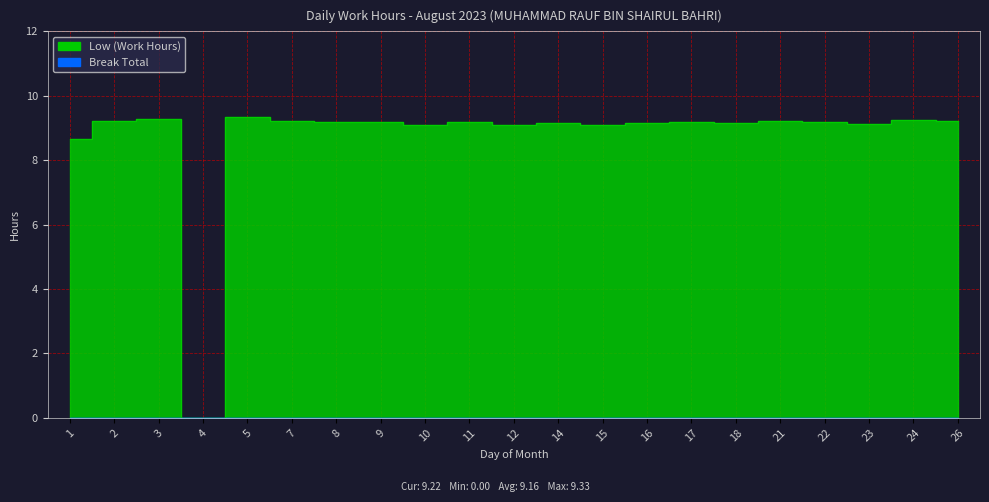

Where is the data nearest to the value 4?

4